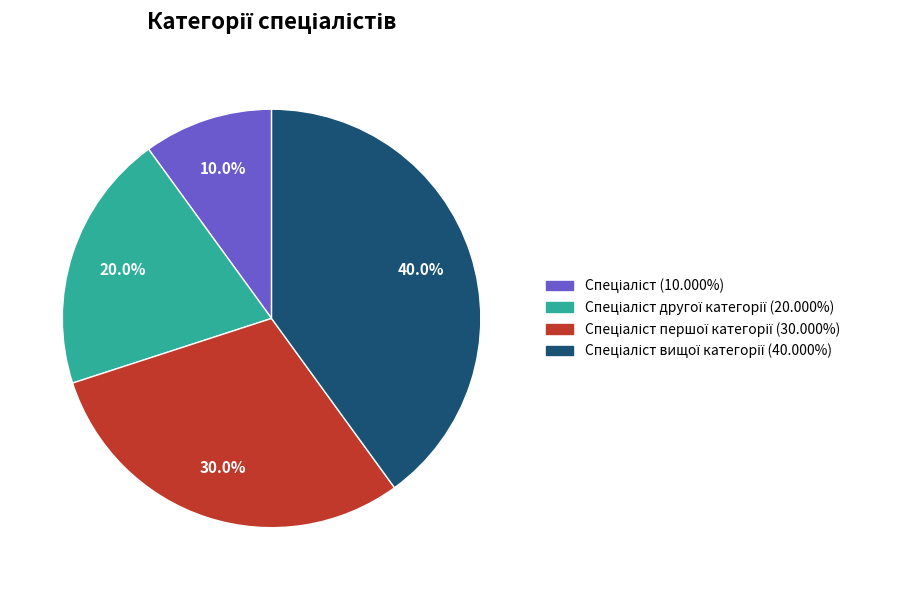

Is there a majority slice in this chart?

No